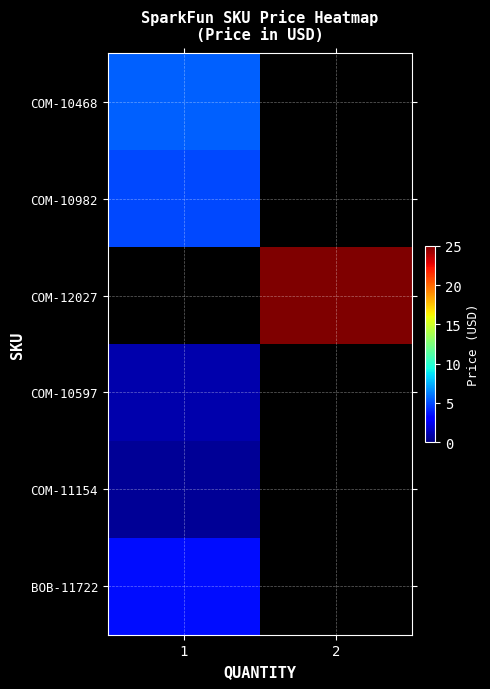

The value of row_2 at 2 is 24.9. True or false?

True